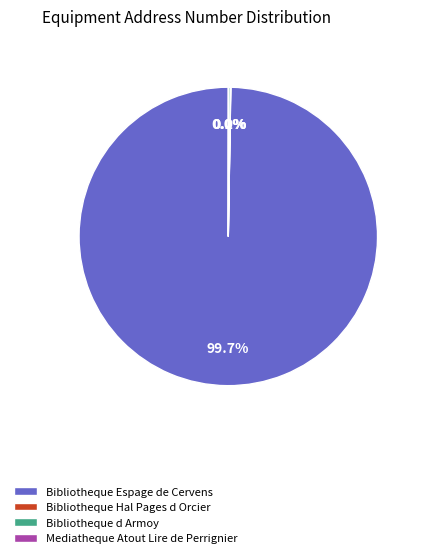

Which slice is the largest?

Bibliotheque Espage de Cervens